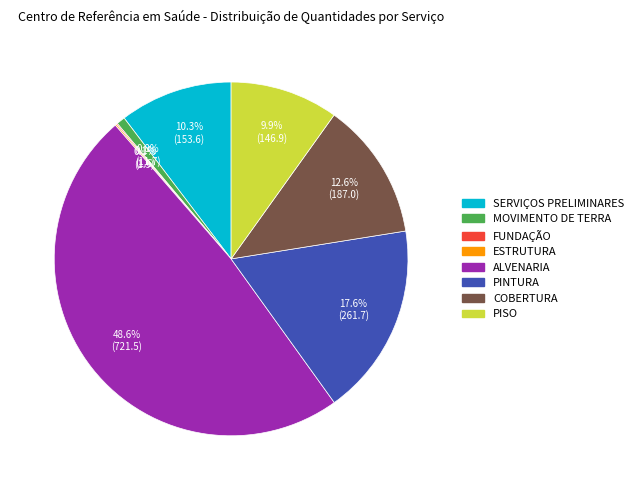

True or false: PINTURA accounts for 18% of the total.

True